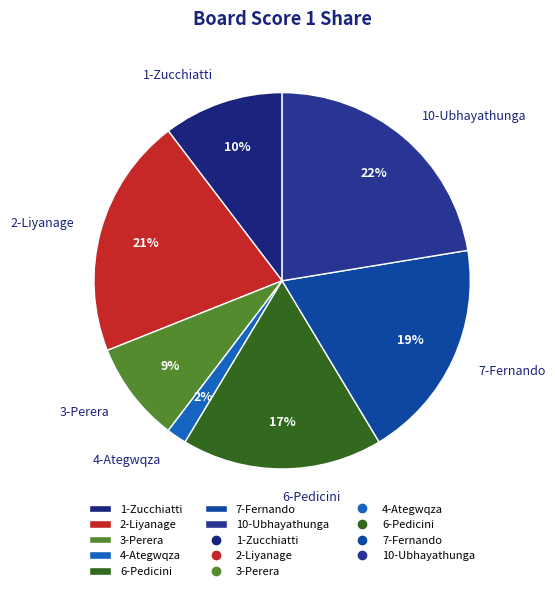

To the nearest percent, what is the average slice percentage?

14%